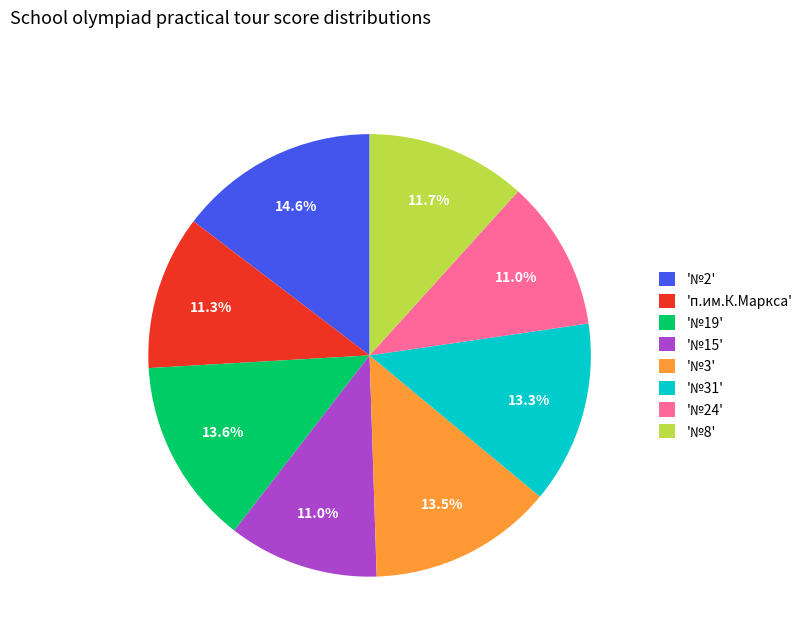

To the nearest percent, what is the difference between the largest and smallest slice percentages?

4%